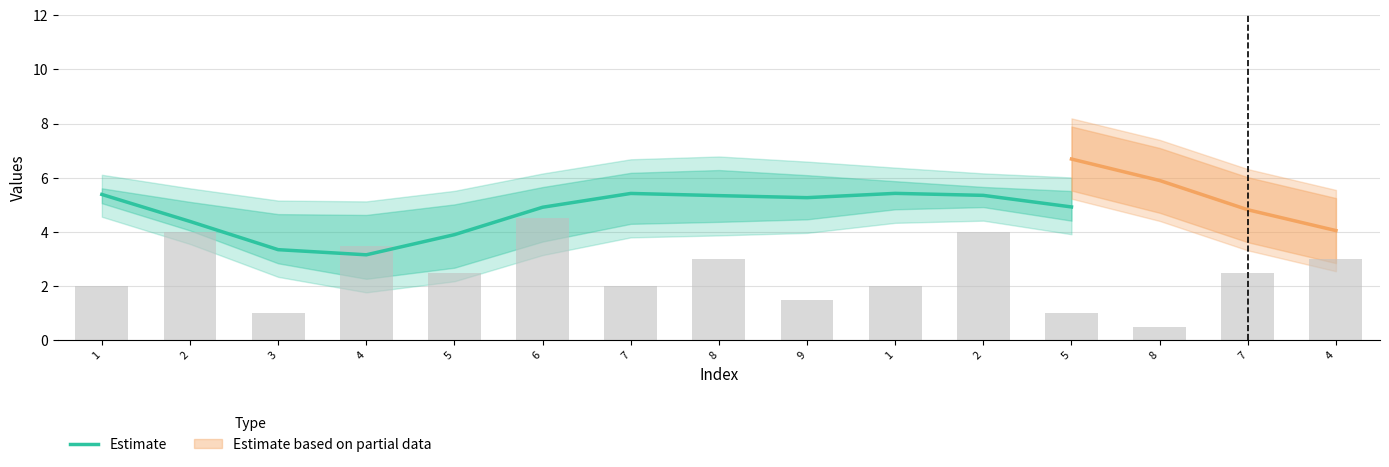

Which label corresponds to the smallest value in the chart?

4